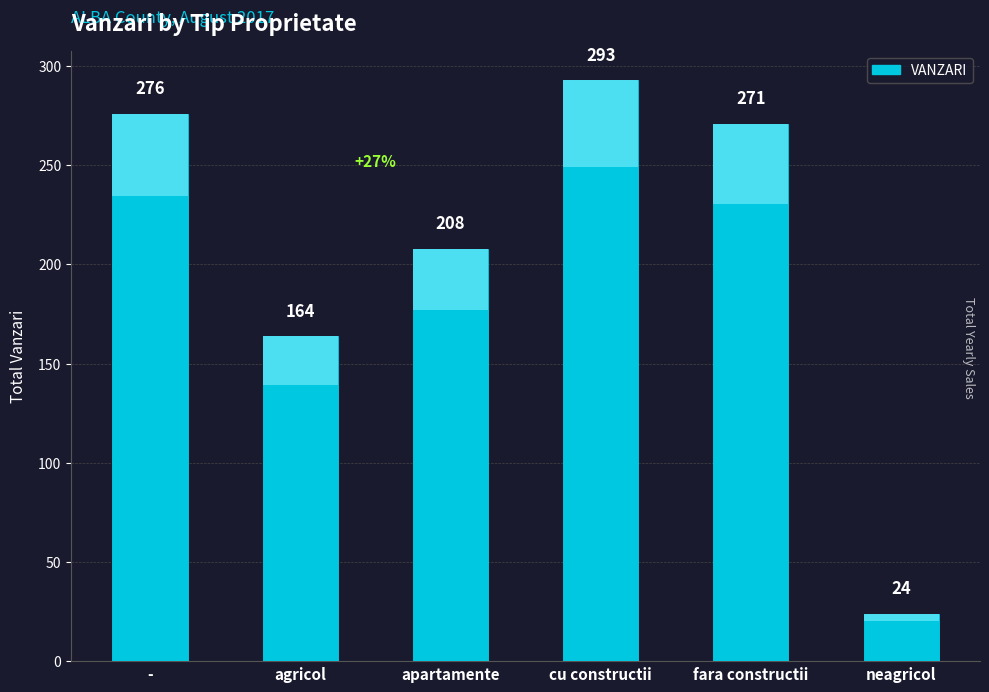

Is it true that the value at cu constructii is 489?

False